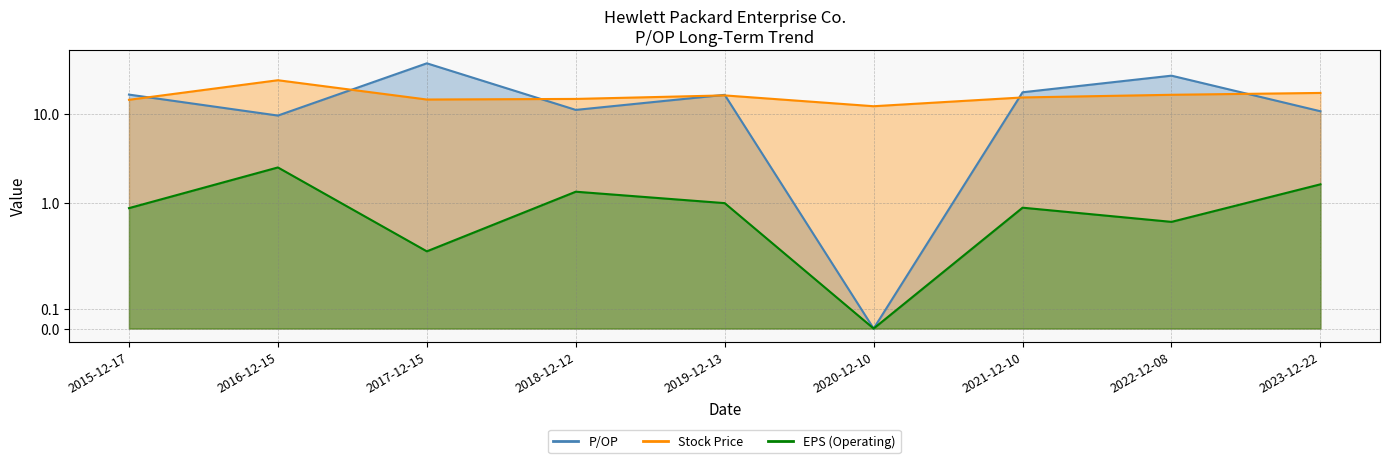

Rank the series at 2016-12-15 from lowest to highest value.

EPS (Operating), P/OP, Stock Price